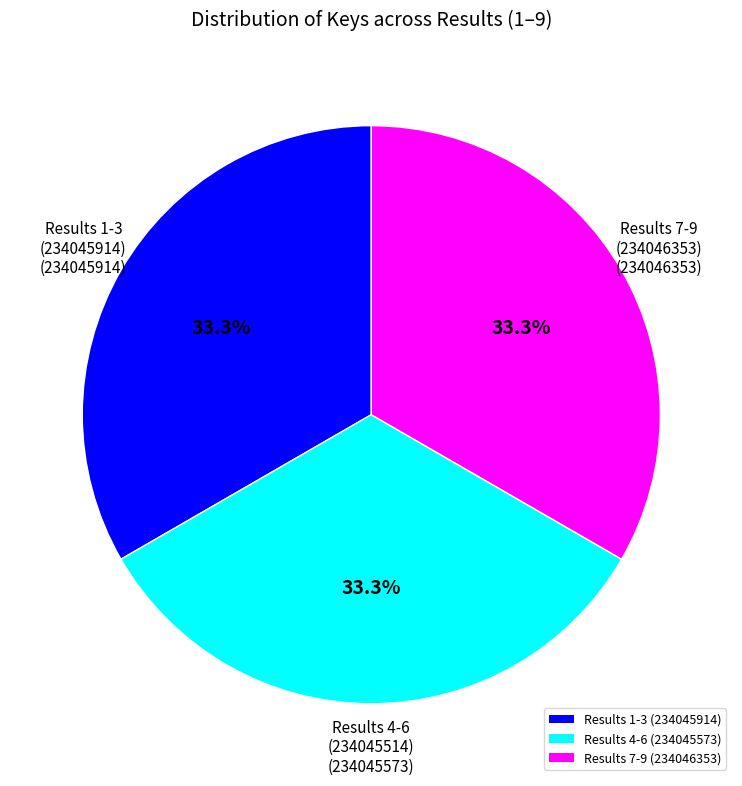

Approximately how many times larger is the value at Results 1-3 (234045914) compared to Results 4-6 (234045573)?

1.0